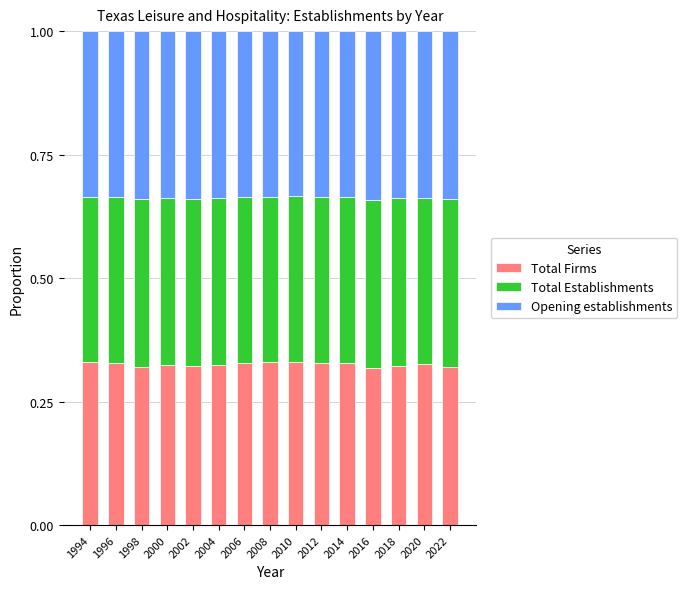

What is the total value across all series at 2022?

1.0